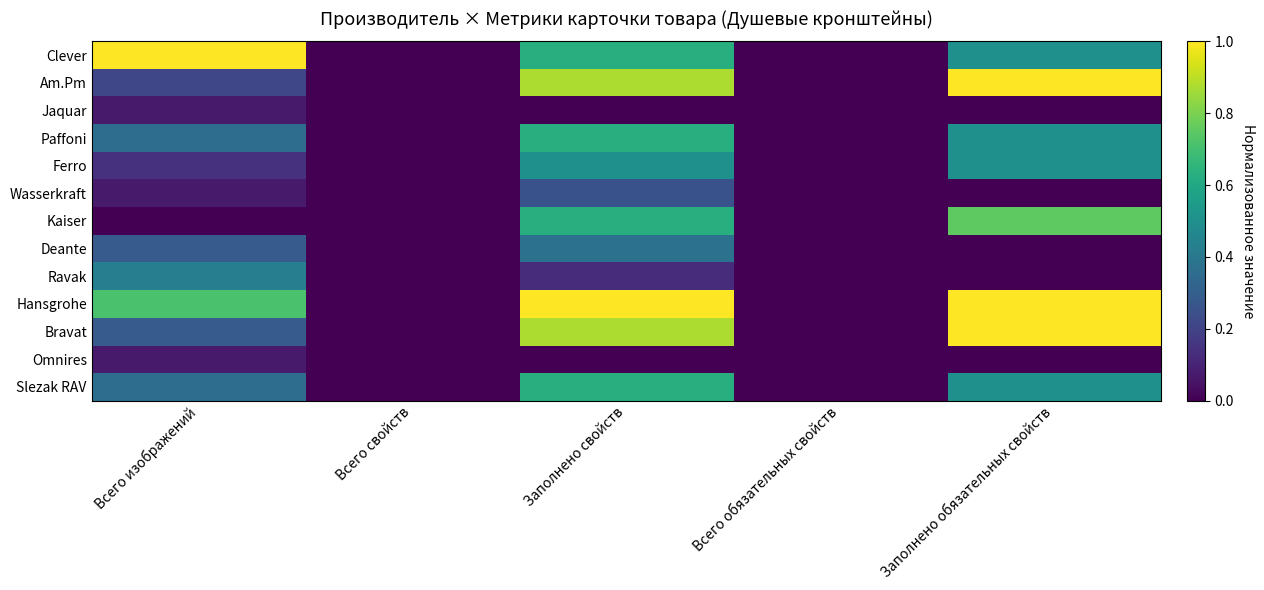

At how many categories does at least one series exceed 0?

3